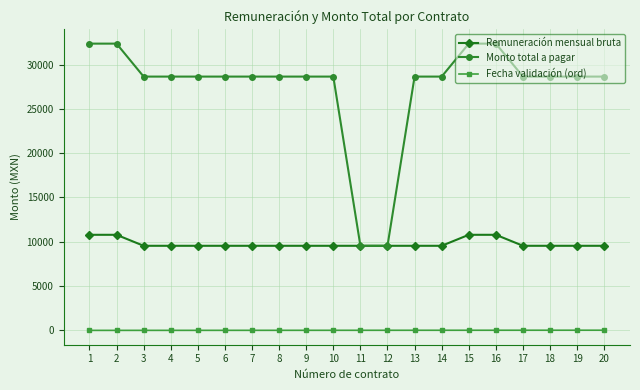

Rank the series at 7 from highest to lowest value.

Monto total a pagar, Remuneración mensual bruta, Fecha validación (ord)